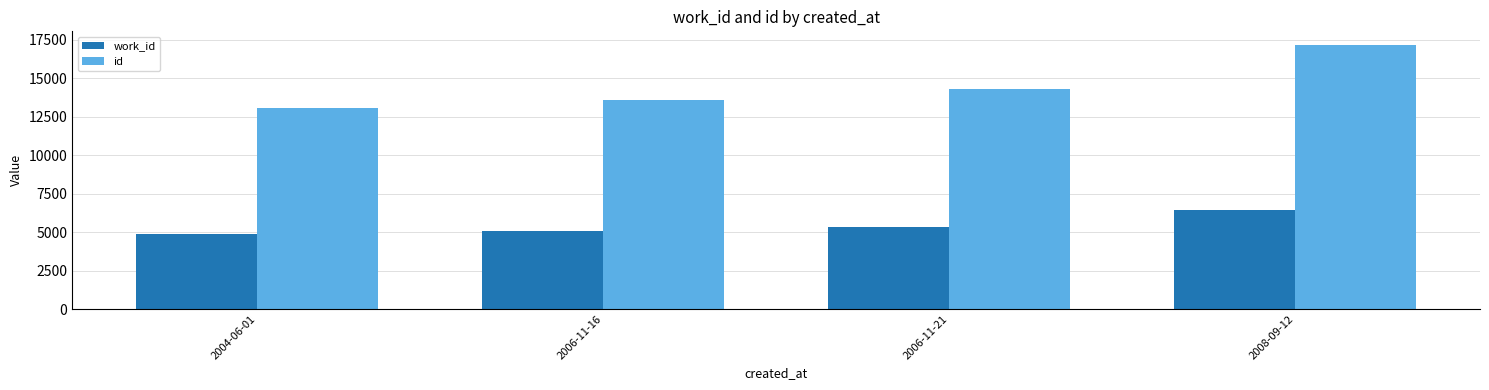

Which series has the largest range (max minus min)?

id